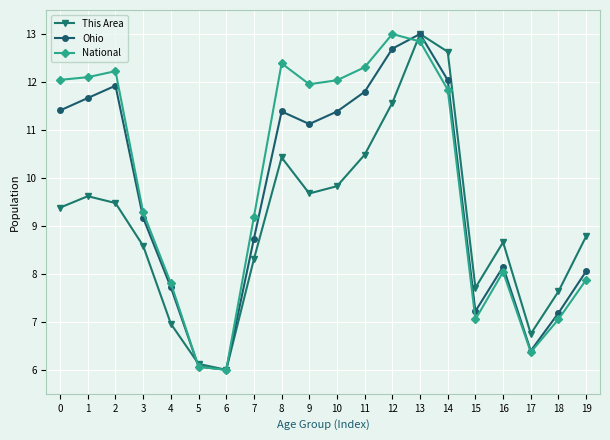

The This Area series shows 3.3 at 7. True or false?

False